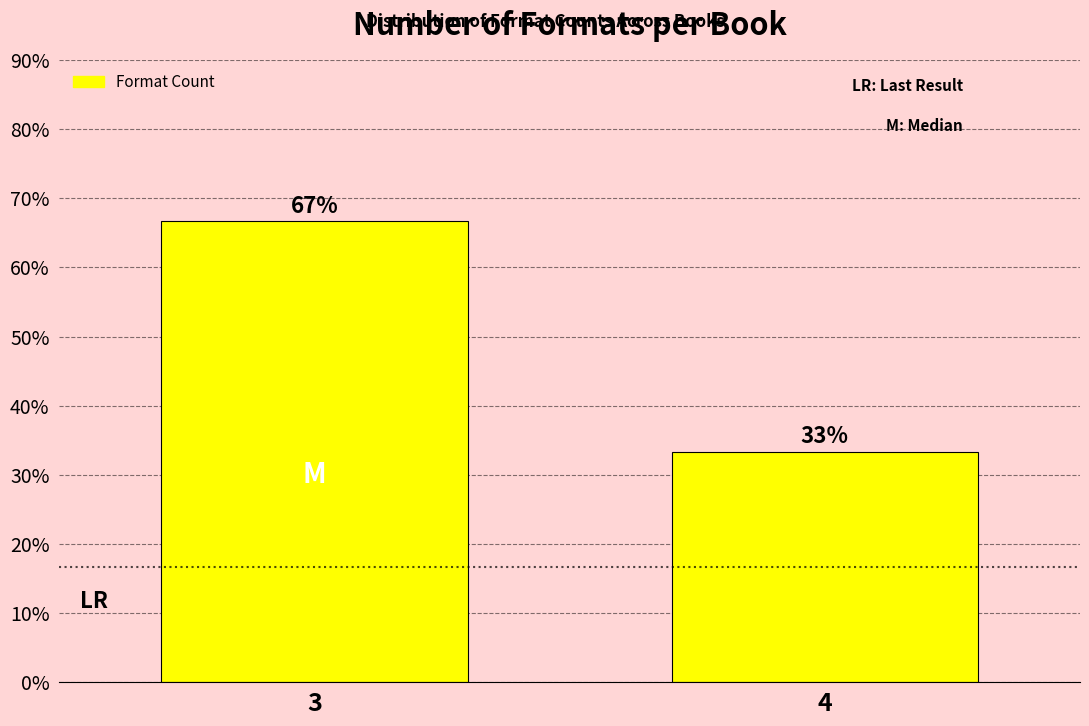

What is the average value?

50.0